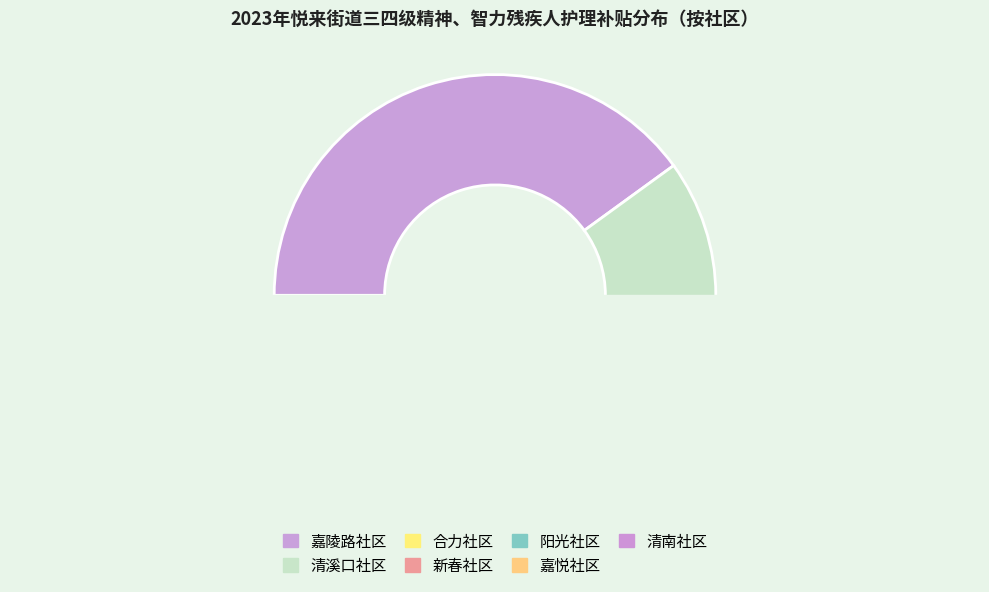

What percentage is the 清南社区 slice, to the nearest percent?

4%